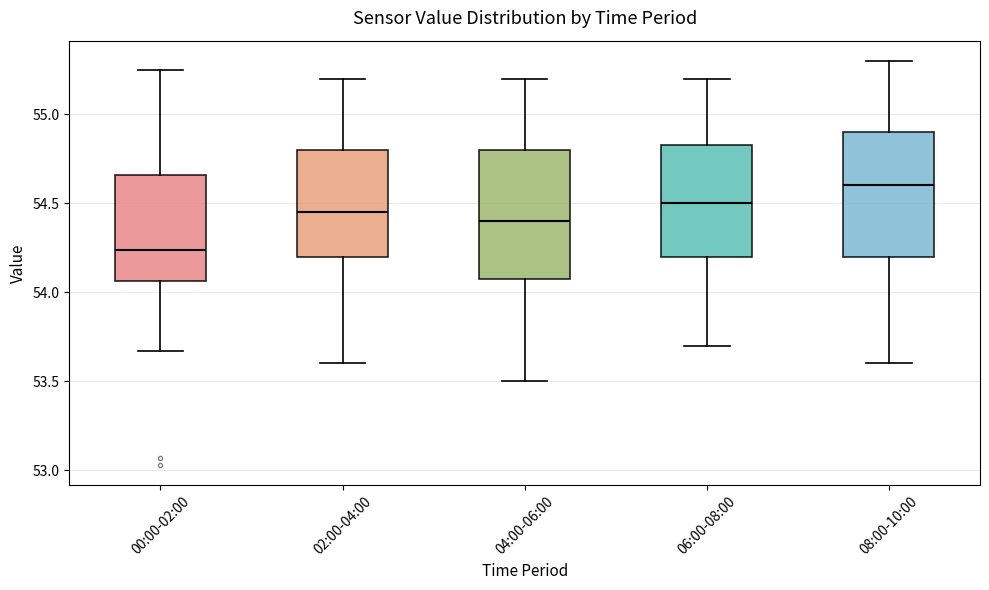

Where is the upper edge of the box for 08:00-10:00 on the y-axis? The values are not printed on the chart, so give them approximately, as read against the axis.

54.90